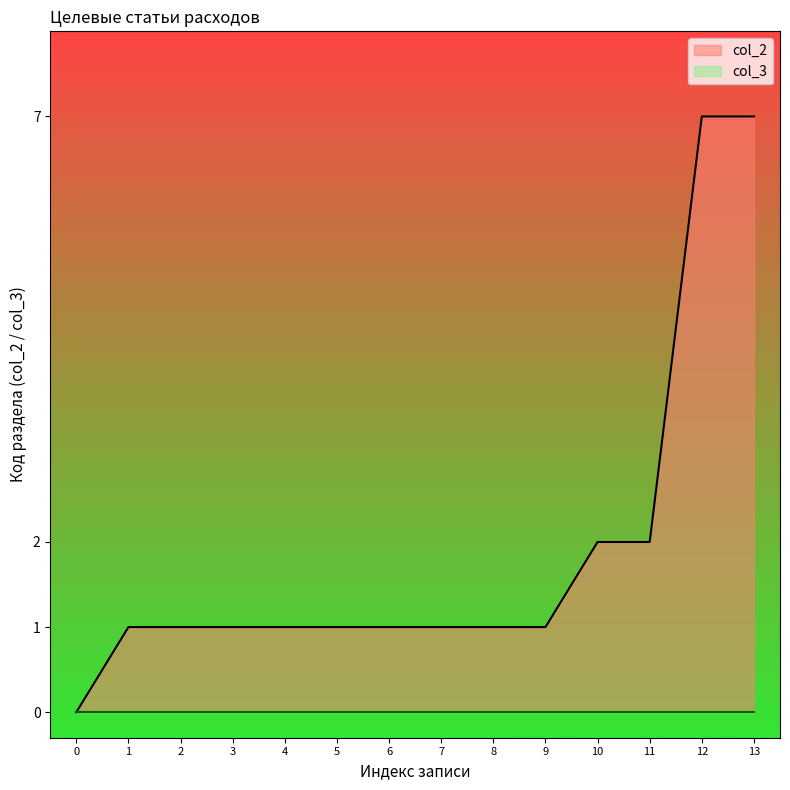

How many categories are shown in the chart?

14